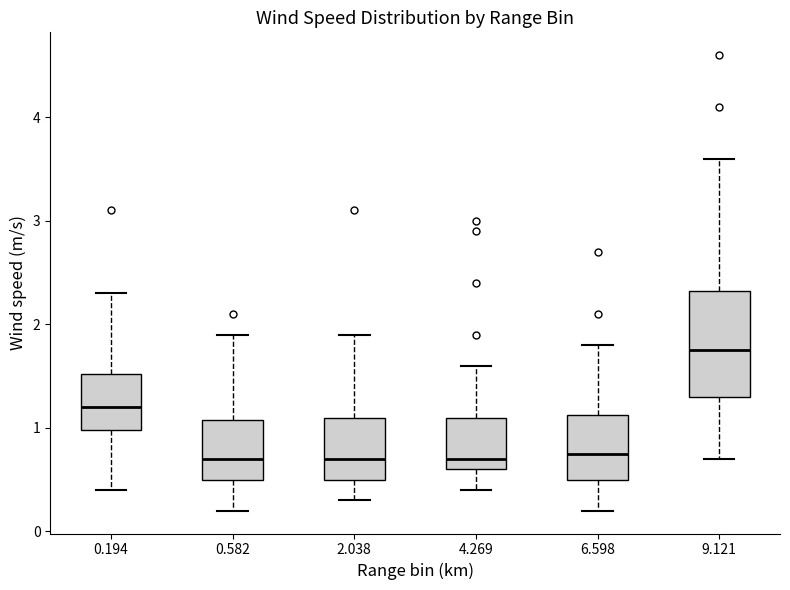

Reading left to right, transcribe this box plot: for each box, give where its median line is, the range the box spans, and where its two whiskers end, as read against the y-axis. The values are not printed on the chart, so give them approximately, as read against the axis.

0.194: median 1.2, box 1.0 to 1.5, whiskers 0.4 to 2.3
0.582: median 0.7, box 0.5 to 1.1, whiskers 0.2 to 1.9
2.038: median 0.7, box 0.5 to 1.1, whiskers 0.3 to 1.9
4.269: median 0.7, box 0.6 to 1.1, whiskers 0.4 to 1.6
6.598: median 0.8, box 0.5 to 1.1, whiskers 0.2 to 1.8
9.121: median 1.8, box 1.3 to 2.3, whiskers 0.7 to 3.6